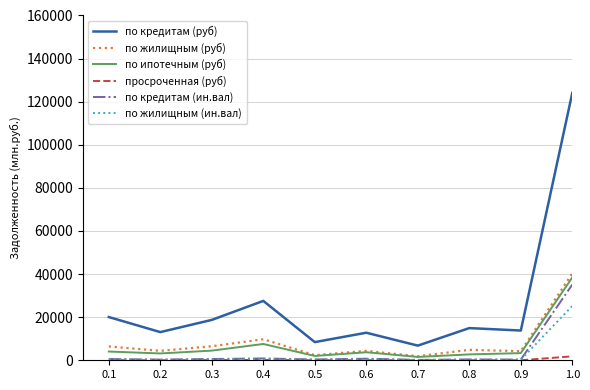

True or false: по ипотечным (руб) and по кредитам (руб) intersect in this chart.

False